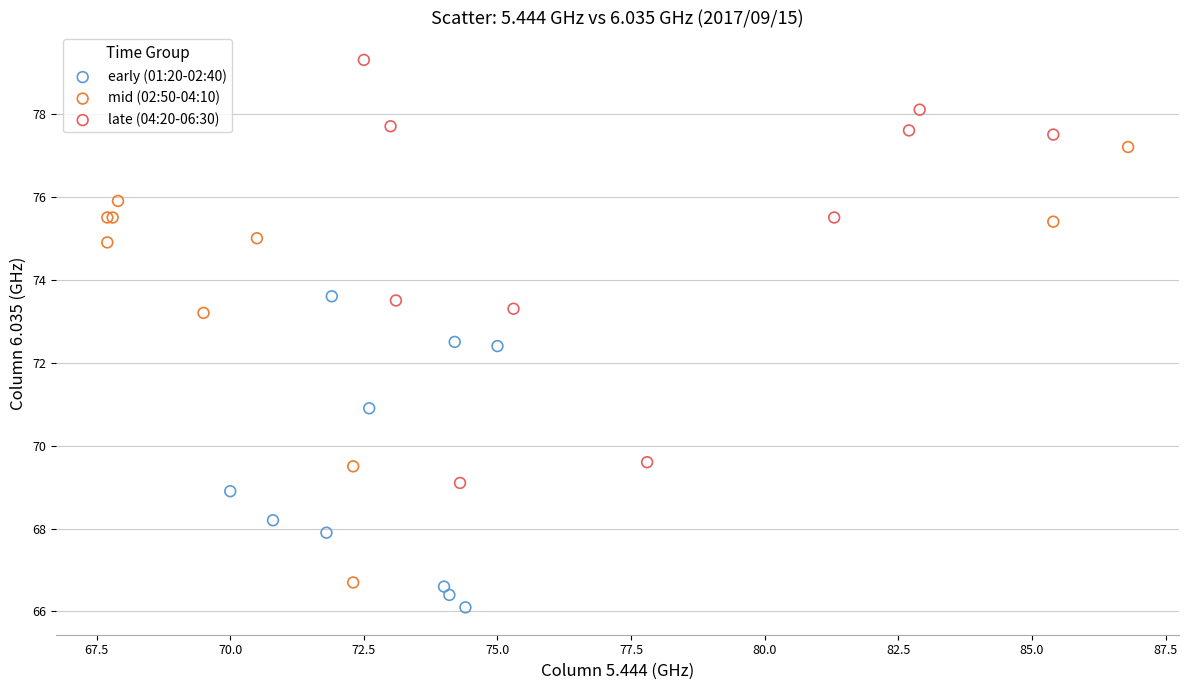

Which series contains the highest Y value?

late (04:20-06:30)